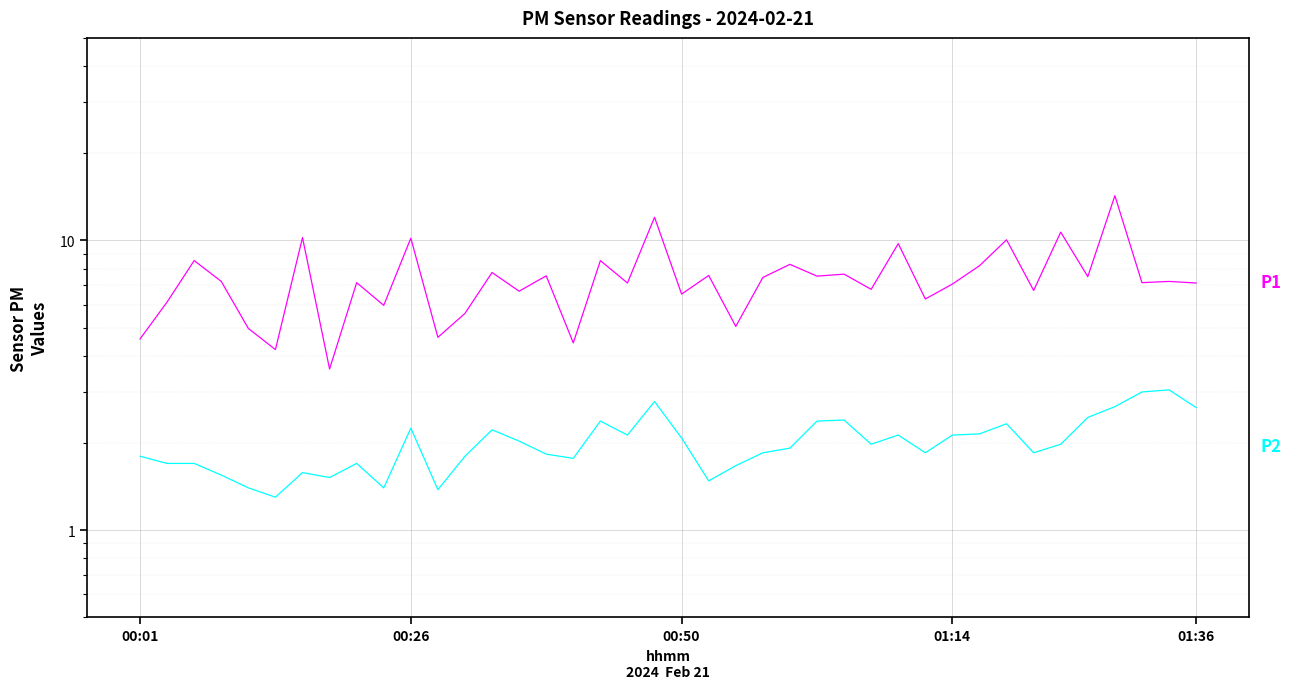

What is the total value across all series at 13?

10.0